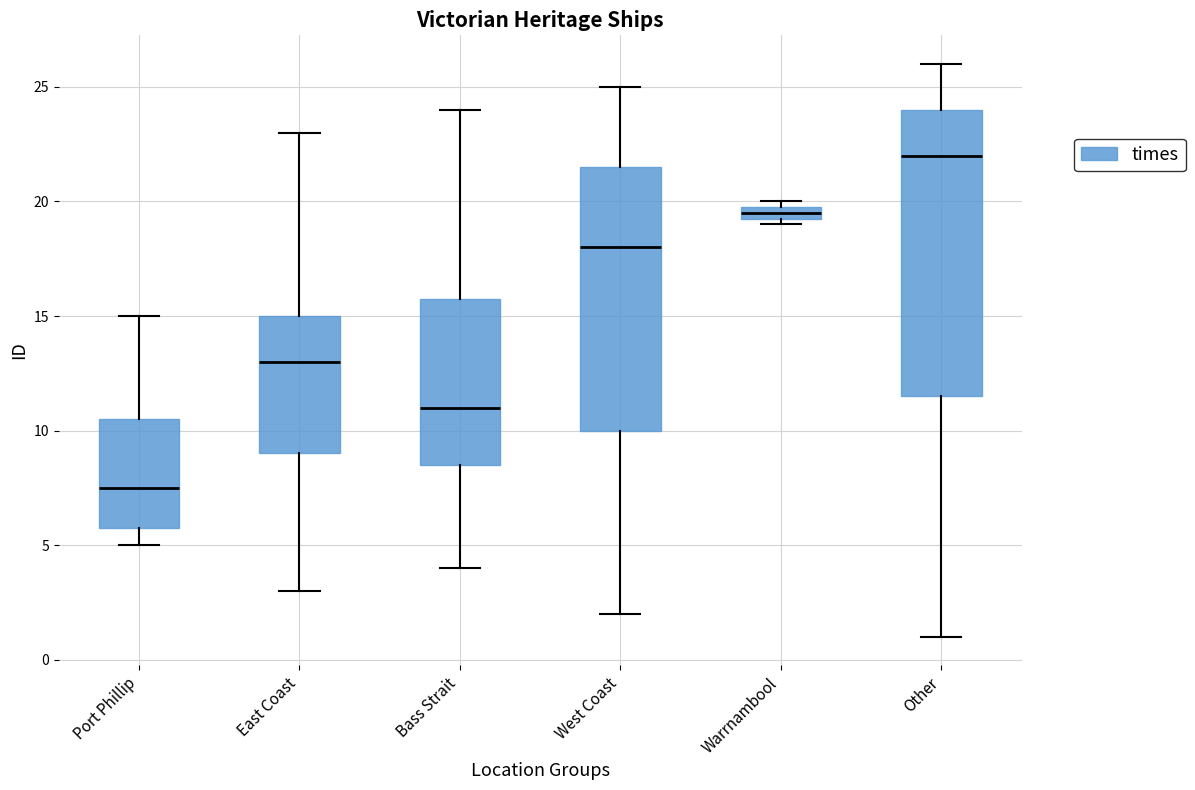

Where does the upper whisker of the box for Other end on the y-axis? The values are not printed on the chart, so give them approximately, as read against the axis.

26.0